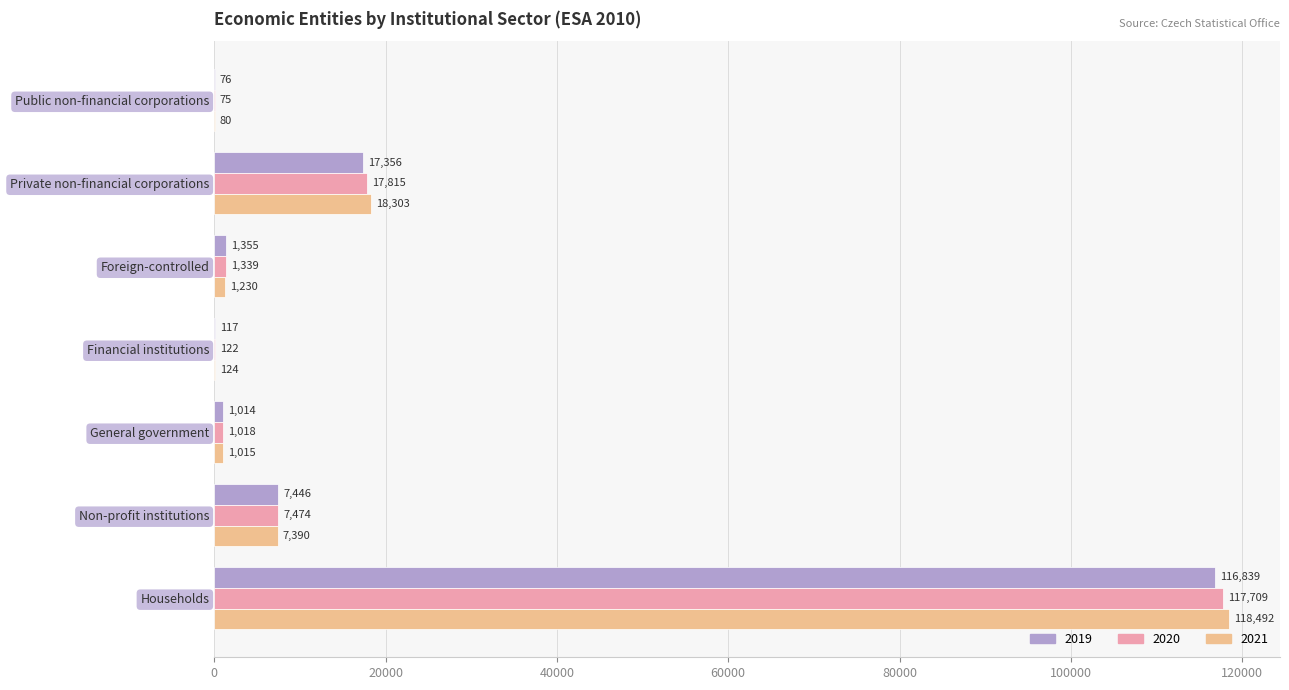

Read the 2020 value at Households, to the nearest 50.

117700